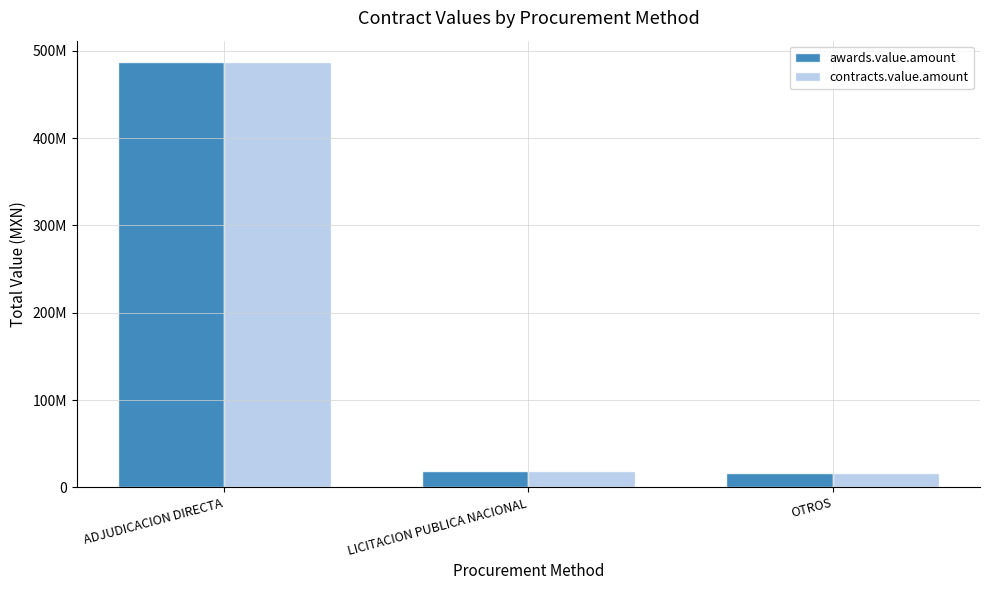

True or false: awards.value.amount has a value of 19189641.0 at LICITACION PUBLICA NACIONAL.

True